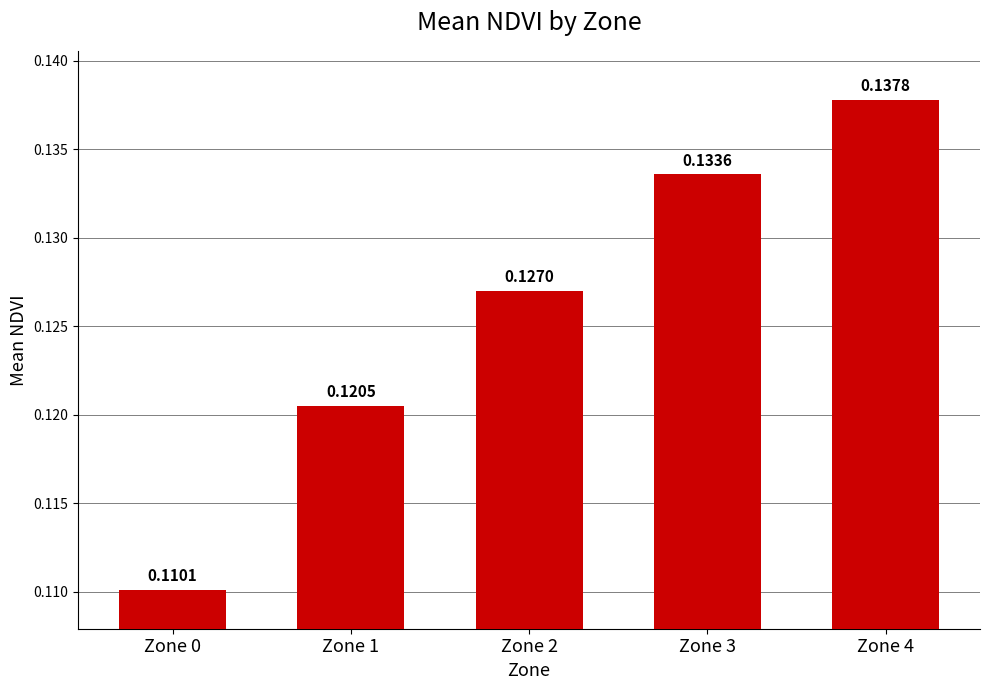

At which label is the value closest to 0?

Zone 0